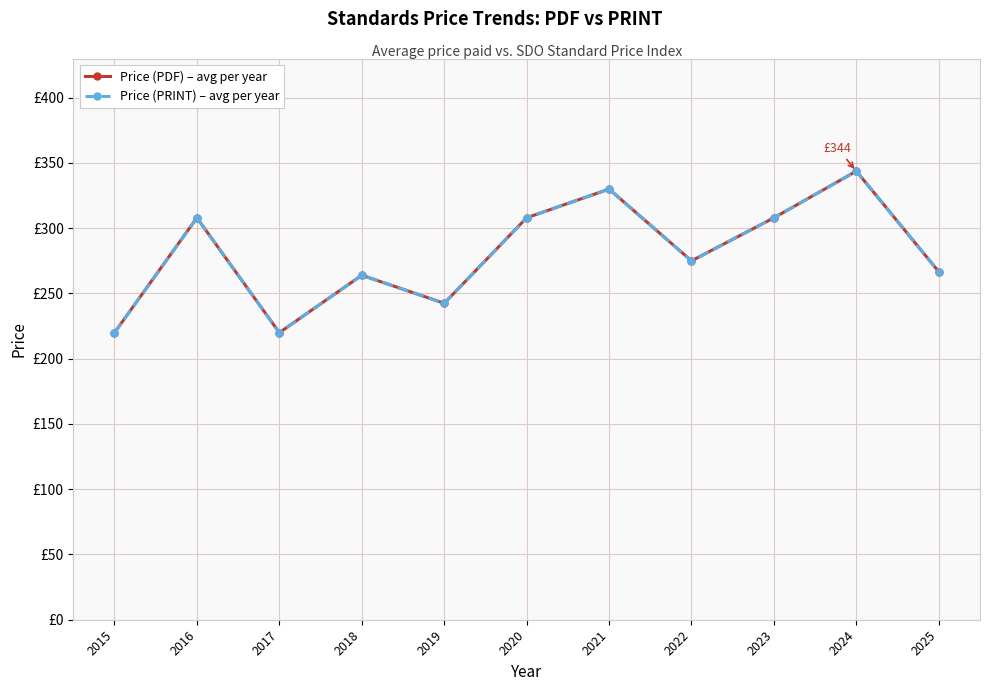

Is this an area chart (filled region under the line)?

No